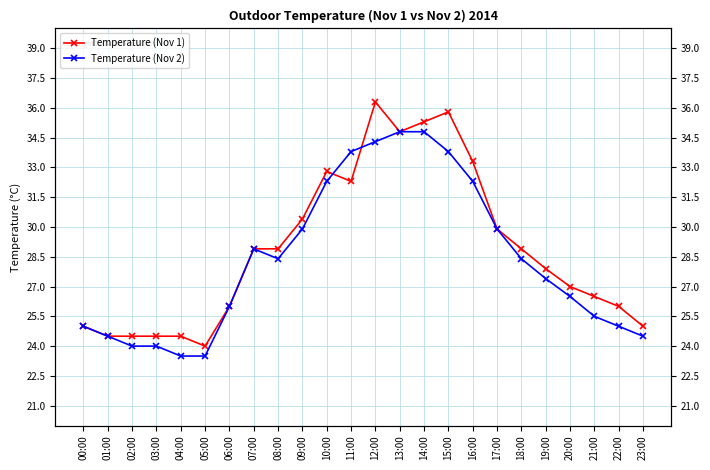

What is the label of the 14th point from the right?

10:00